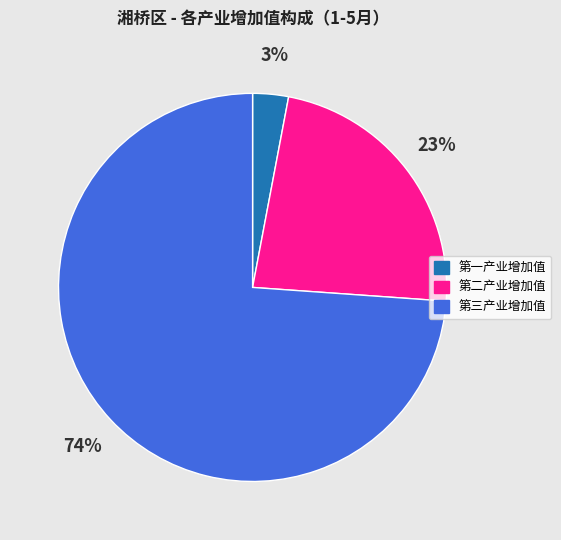

To the nearest percent, what is the difference between the 第一产业增加值 and 第三产业增加值 slice percentages?

71%